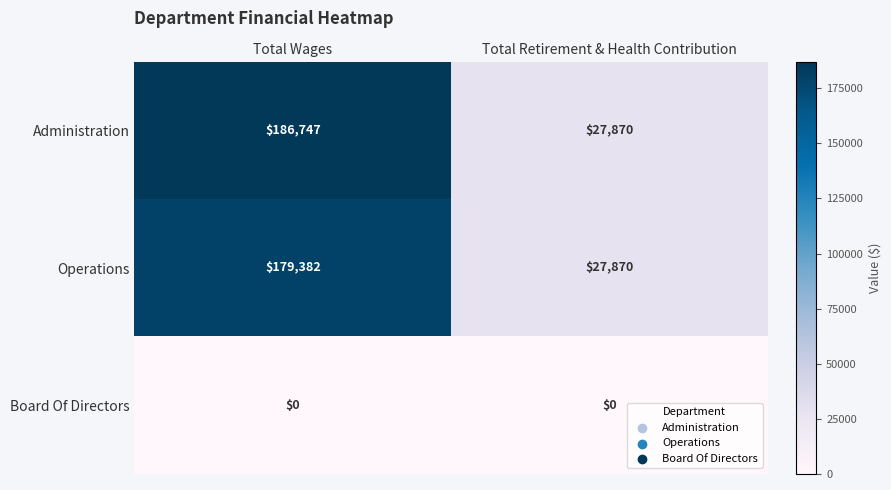

Is it true that Administration equals 39566 at Total Retirement & Health Contribution?

False